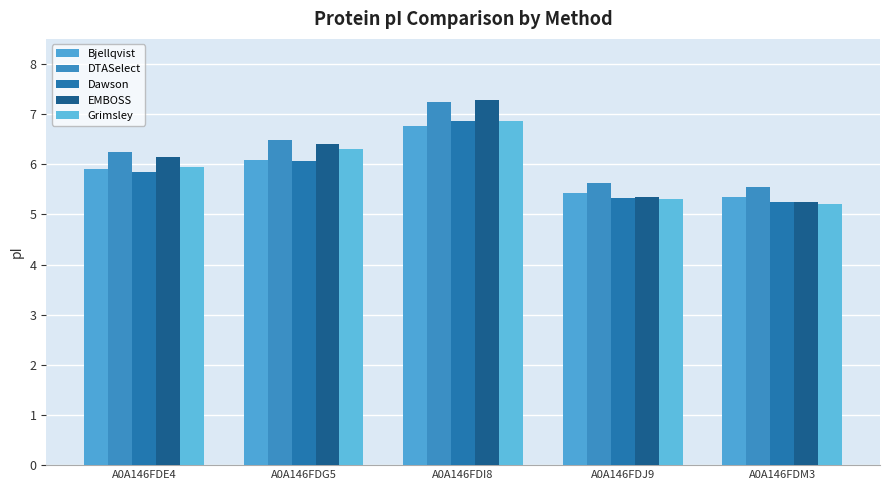

Rank the series at A0A146FDE4 from highest to lowest value.

DTASelect, EMBOSS, Grimsley, Bjellqvist, Dawson